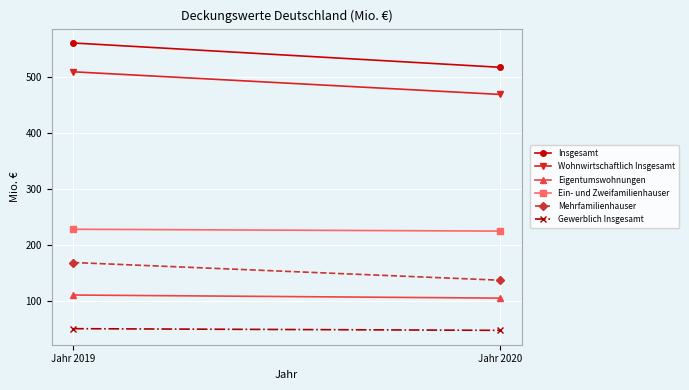

What is the highest value of the Wohnwirtschaftlich Insgesamt series?

509.5